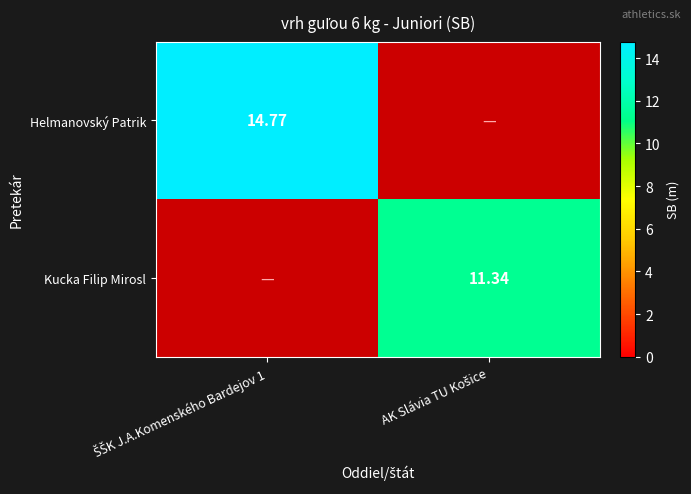

Is it true that Kucka Filip Mirosl equals 5.6 at AK Slávia TU Košice?

False